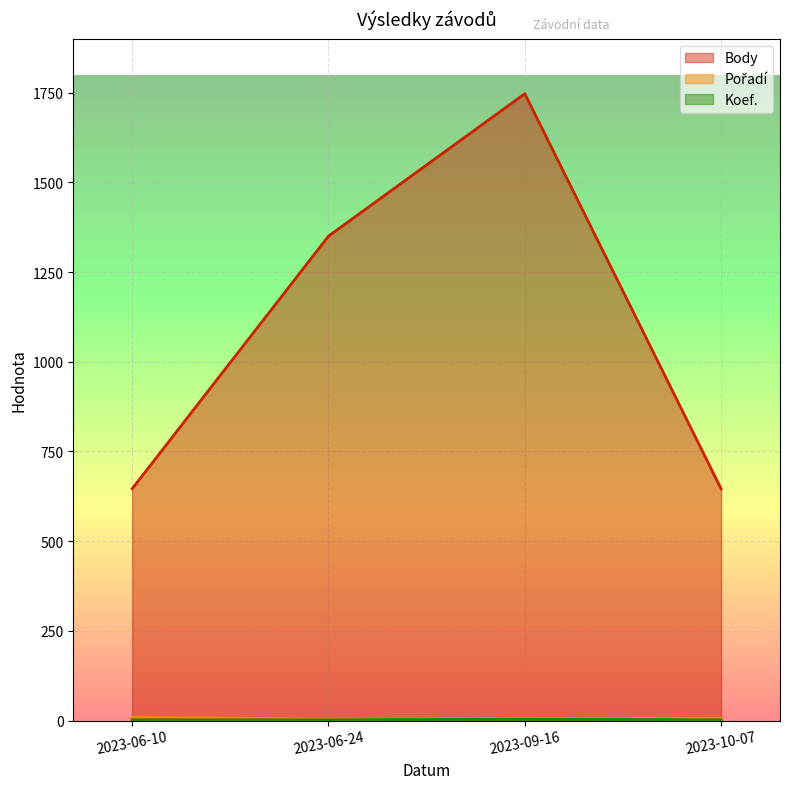

Rank the categories by Body value from highest to lowest.

2023-09-16, 2023-06-24, 2023-06-10, 2023-10-07